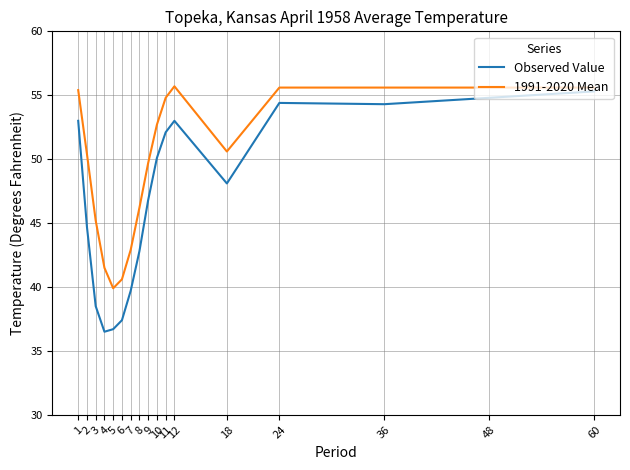

Rank the series by their average value, from lowest to highest.

Observed Value, 1991-2020 Mean